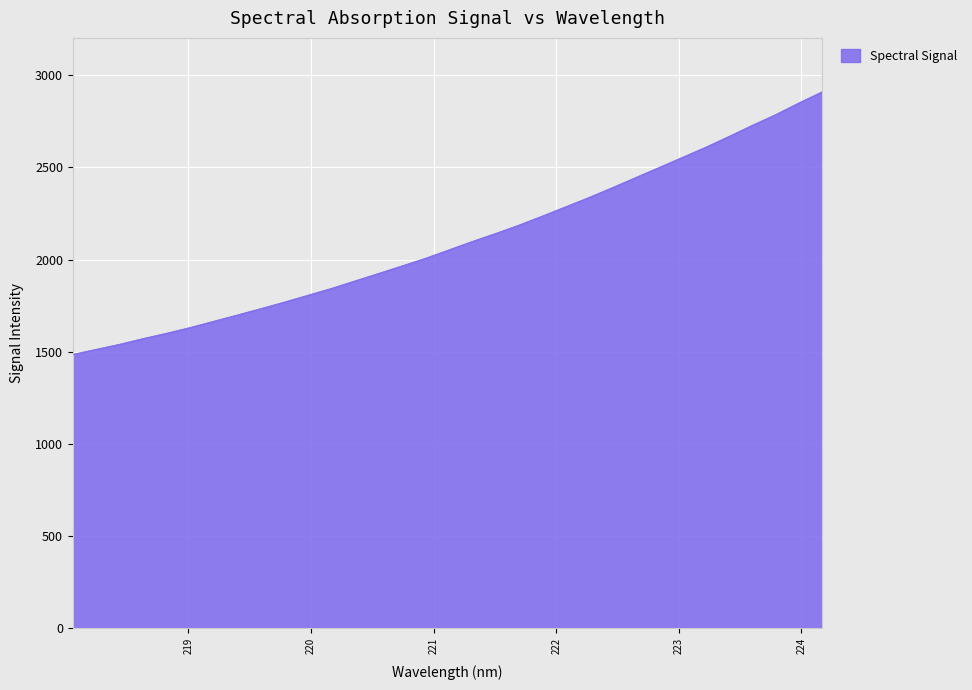

Count the number of categories in the chart.

33